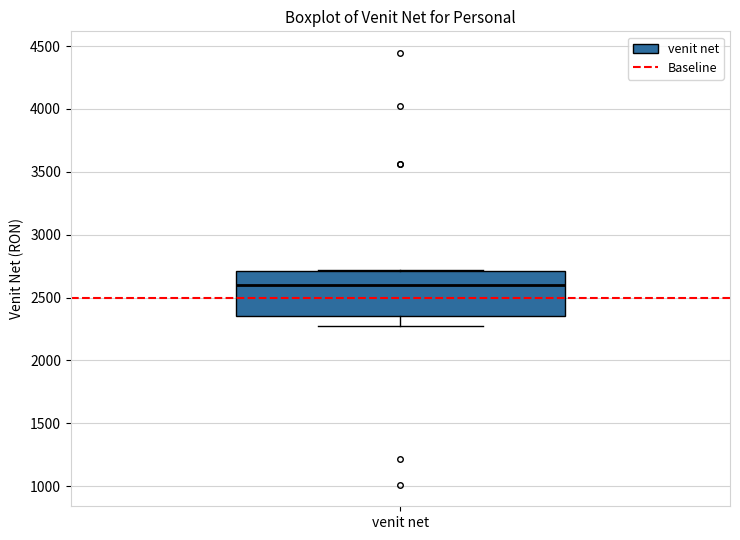

Where does the lower whisker of the box for venit net end on the y-axis? The values are not printed on the chart, so give them approximately, as read against the axis.

2250